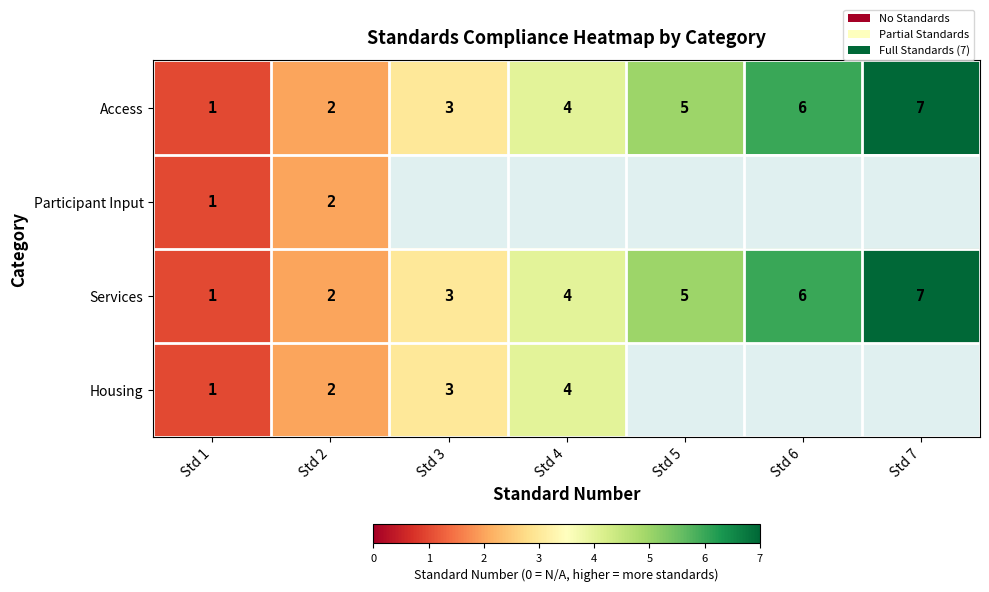

What is the difference between the second highest and minimum values in the Services series?

5